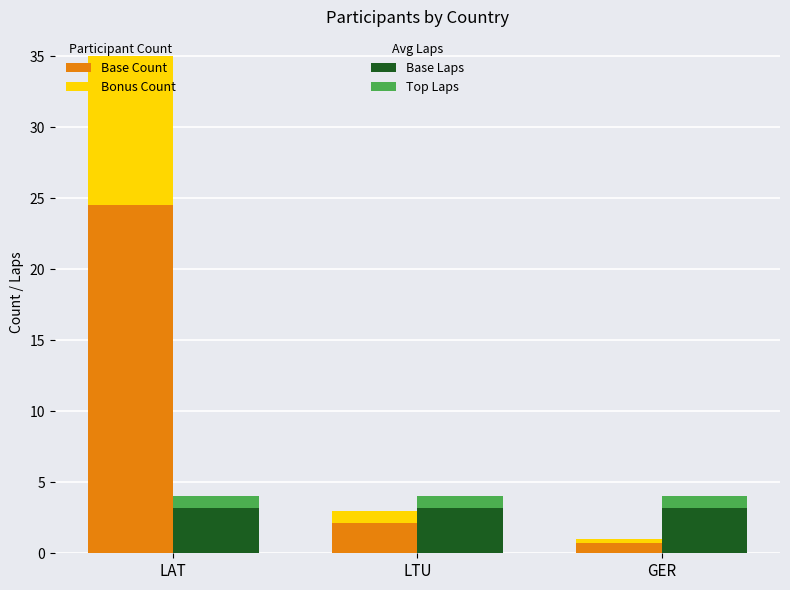

Reading left to right, list all the values displayed in this chart.

Count (Base): 24.5	2.1	0.7
Count (Bonus): 10.5	0.9	0.3
Avg Laps (Base): 3.2	3.2	3.2
Avg Laps (Top): 0.8	0.8	0.8